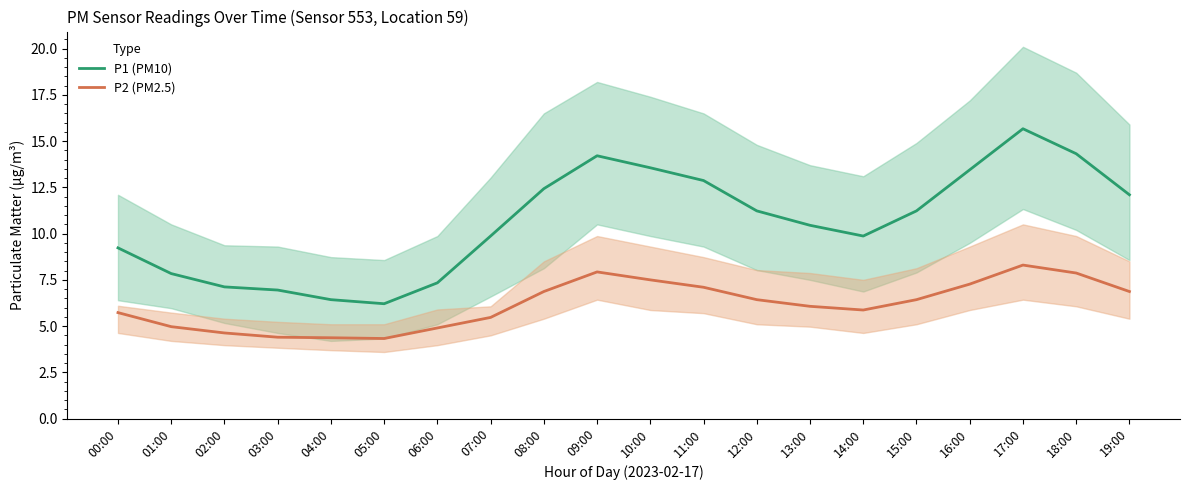

What is the value of the P2 (PM2.5) point at the 14th from the left?

6.1